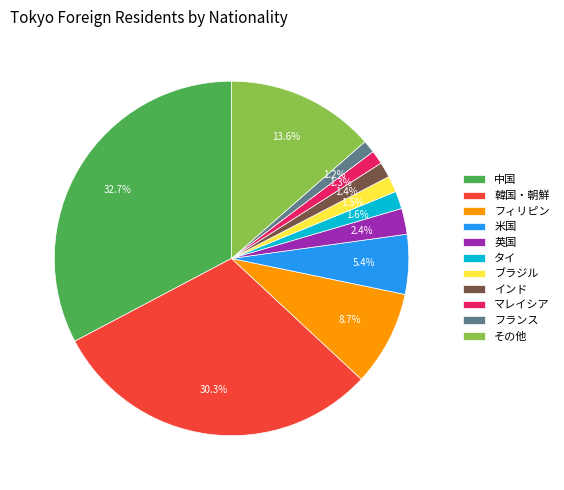

What is the ratio of the value at マレイシア to the value at 米国?

0.2